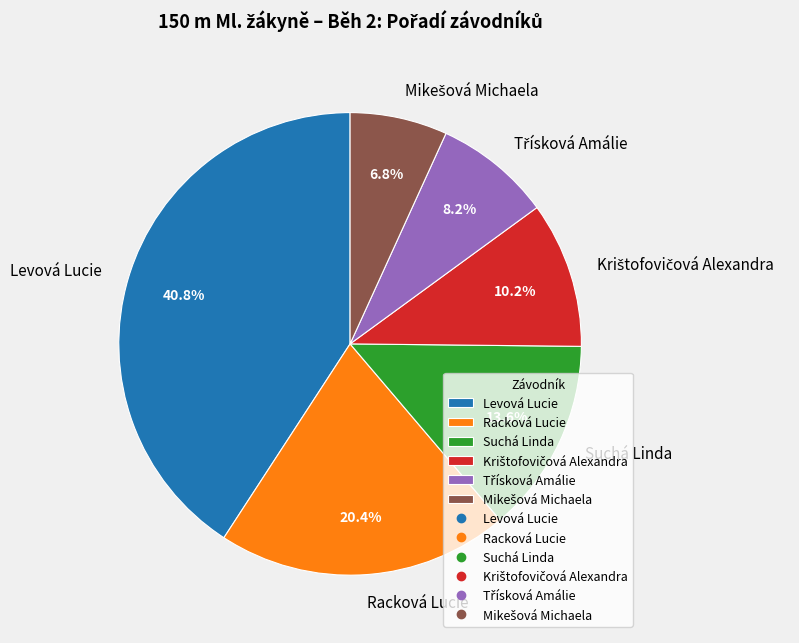

Is the sum of Racková Lucie and Levová Lucie greater than half?

Yes